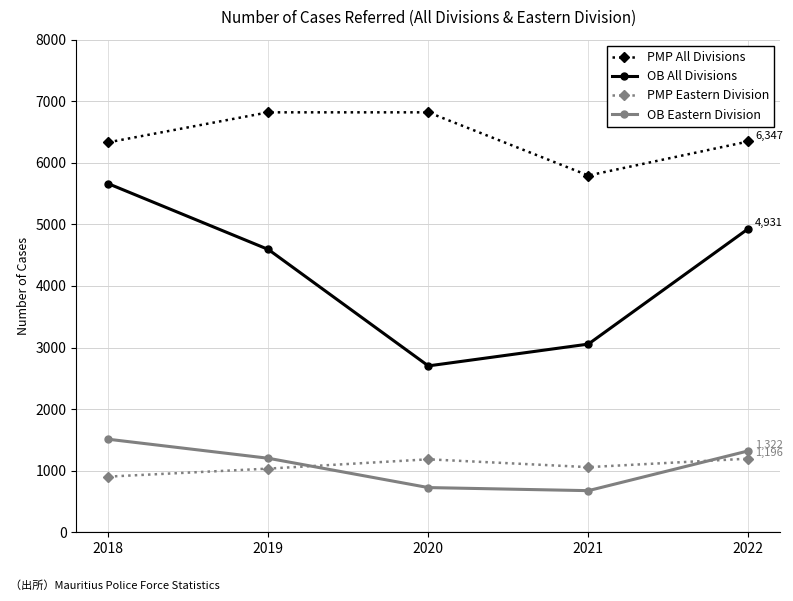

How many lines are shown in the chart?

4